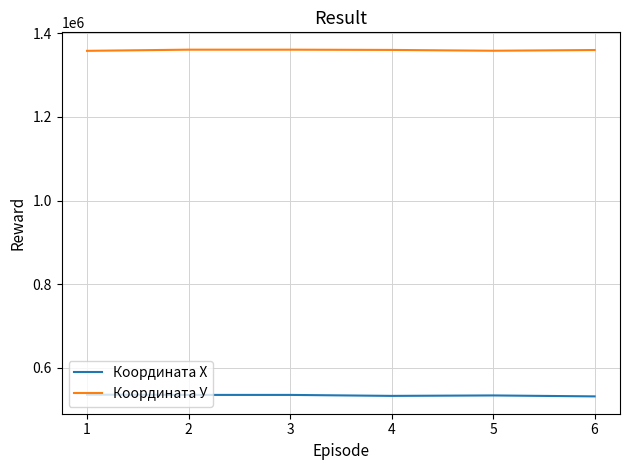

True or false: Координата У and Координата Х intersect in this chart.

False